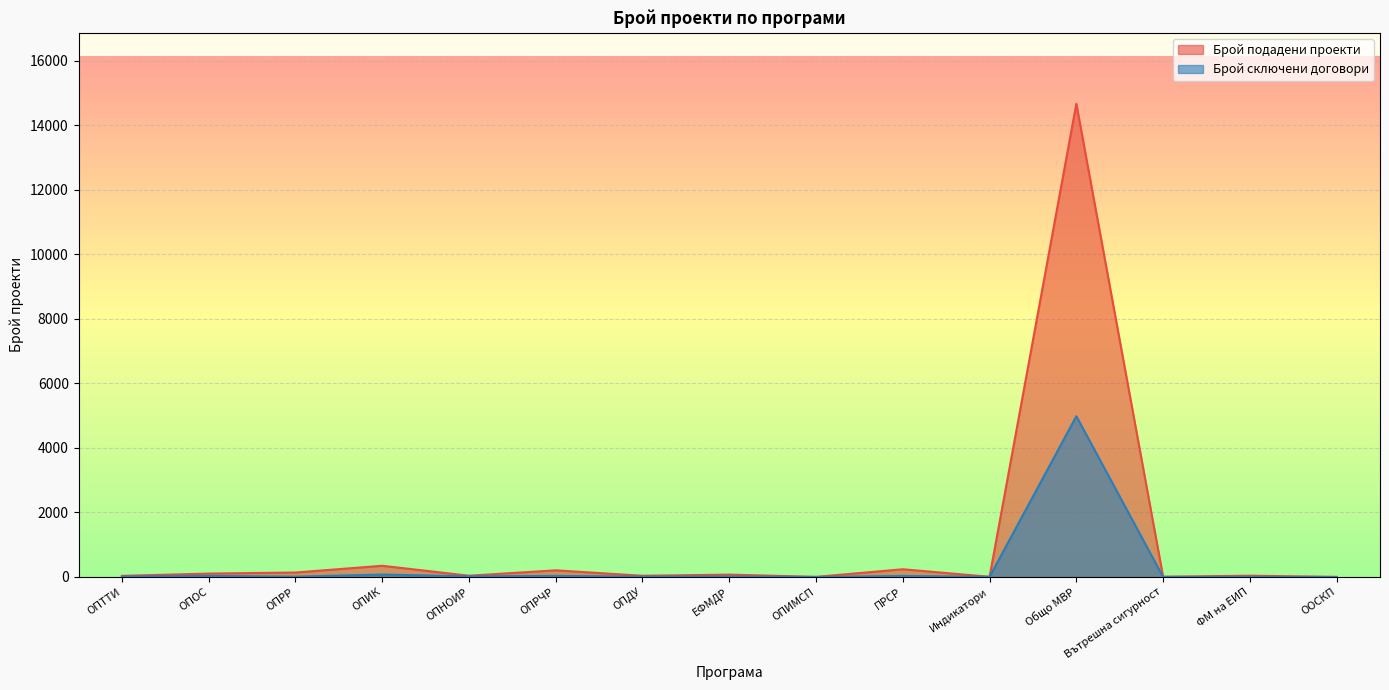

At which category does Брой подадени проекти reach its first local peak?

ОПИК